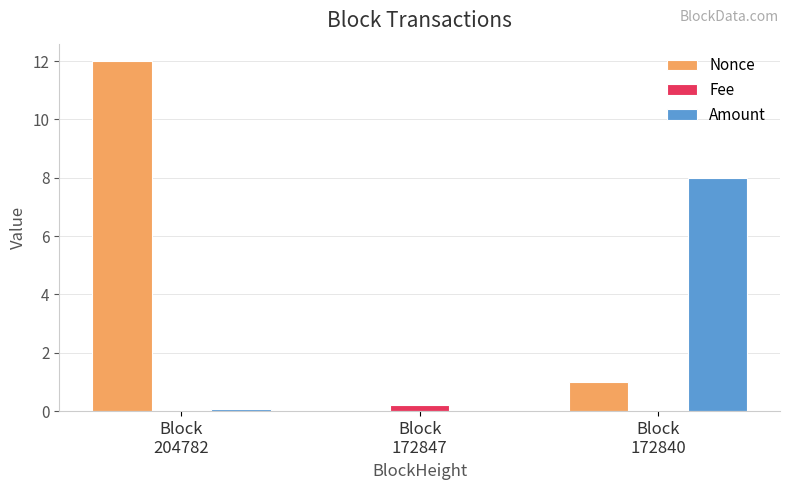

What is the highest value of the Amount series?

8.0